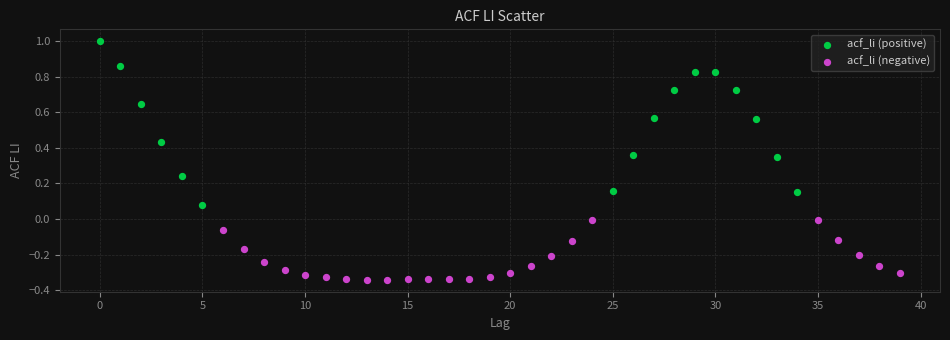

Which series reaches the maximum Y coordinate?

acf_li (positive)